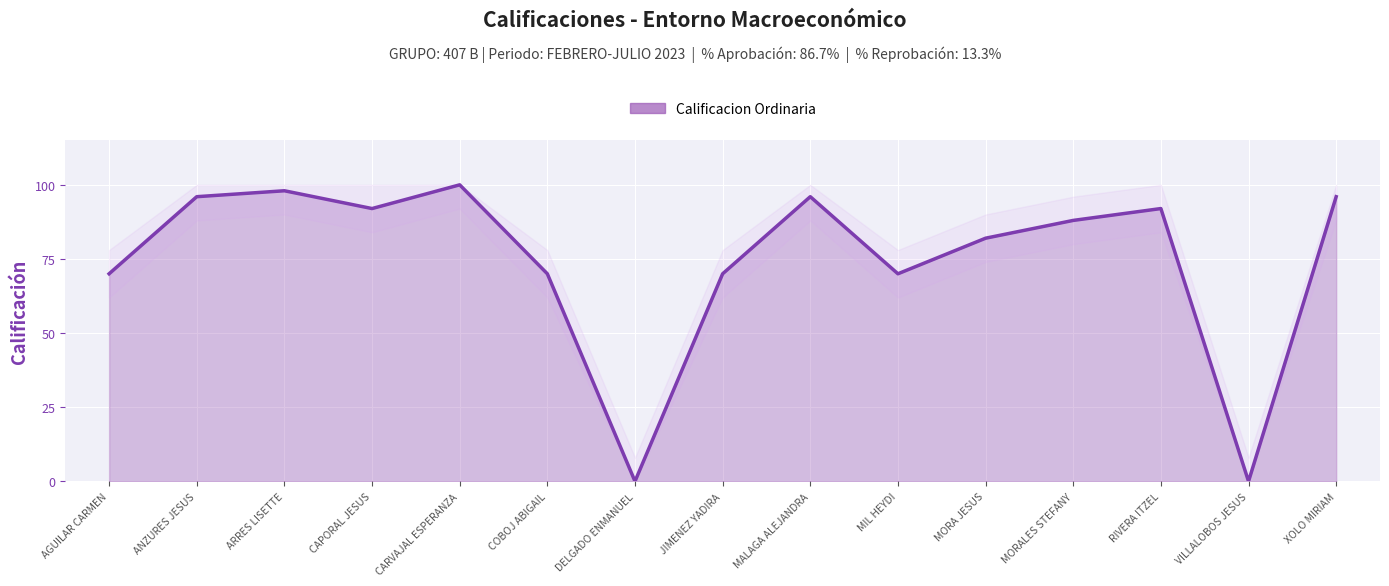

What position from the right is CAPORAL JESUS?

12